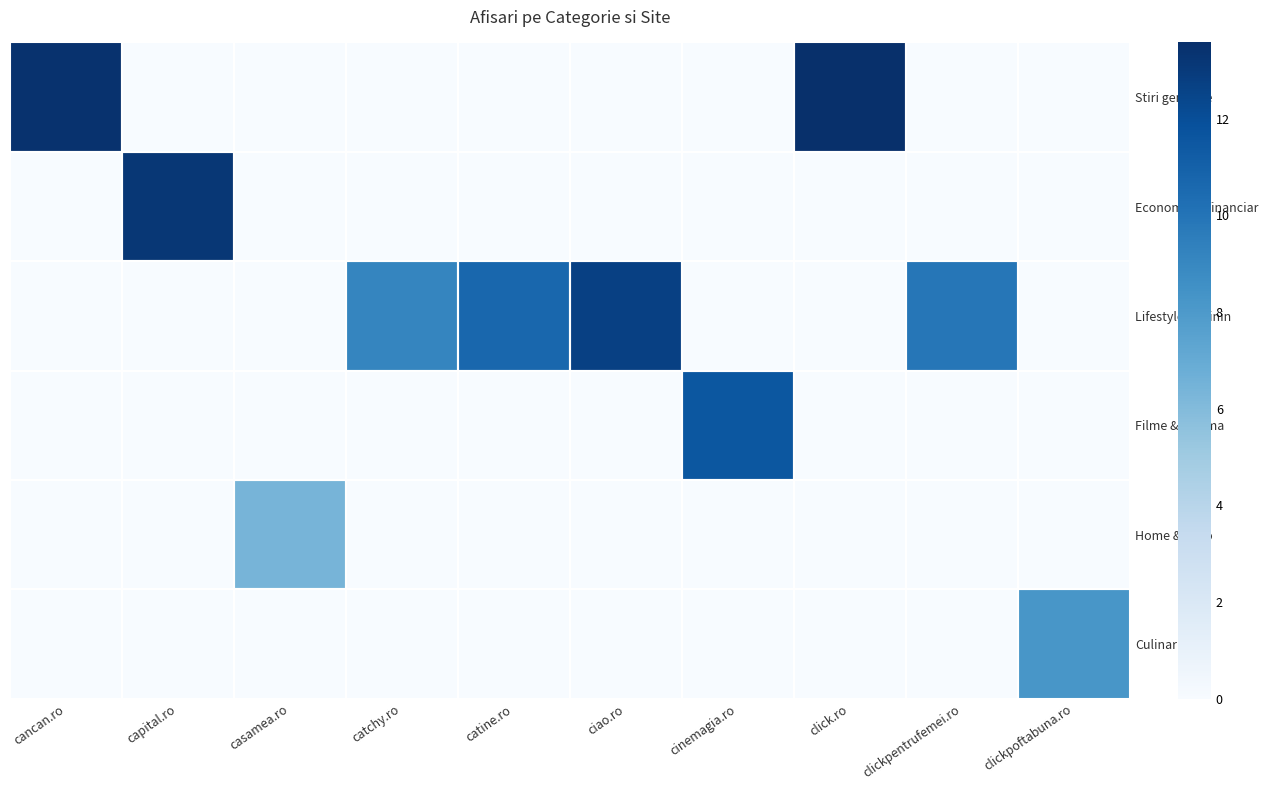

Which series has the largest total across all categories?

Lifestyle feminin